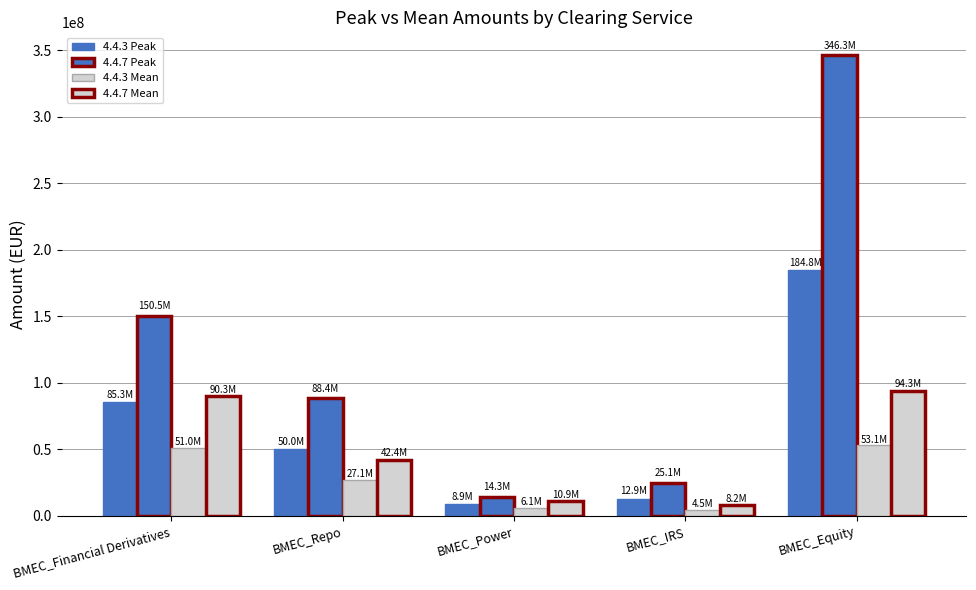

Reading left to right, transcribe all the data shown in this chart.

4.4.3 Peak: 85348227.8	49966222.0	8872137.2	12941407.4	184770318.7
4.4.7 Peak: 150506505.6	88422424.9	14280575.7	25102366.0	346262310.9
4.4.3 Mean: 50985503.5	27053328.5	6113271.8	4452431.0	53100271.8
4.4.7 Mean: 90344830.8	42428035.3	10905990.3	8218754.3	94313396.5